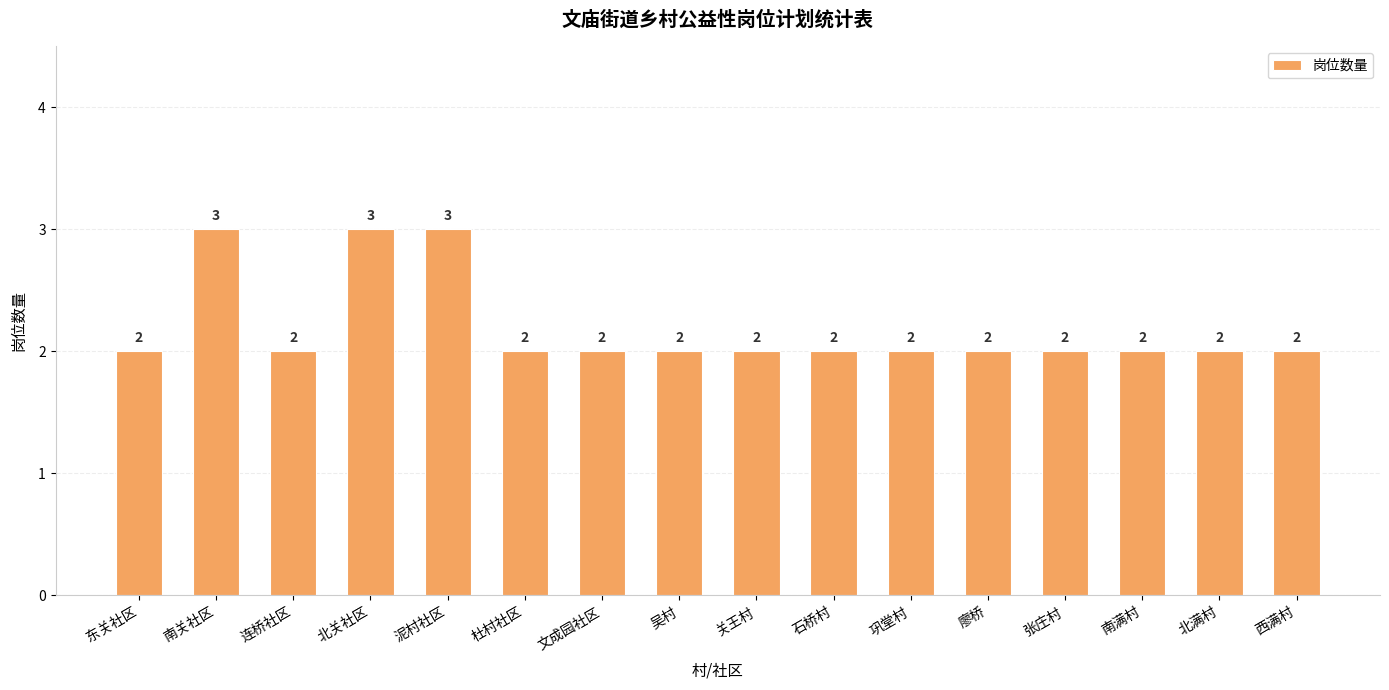

How many values are between 2 and 3?

16